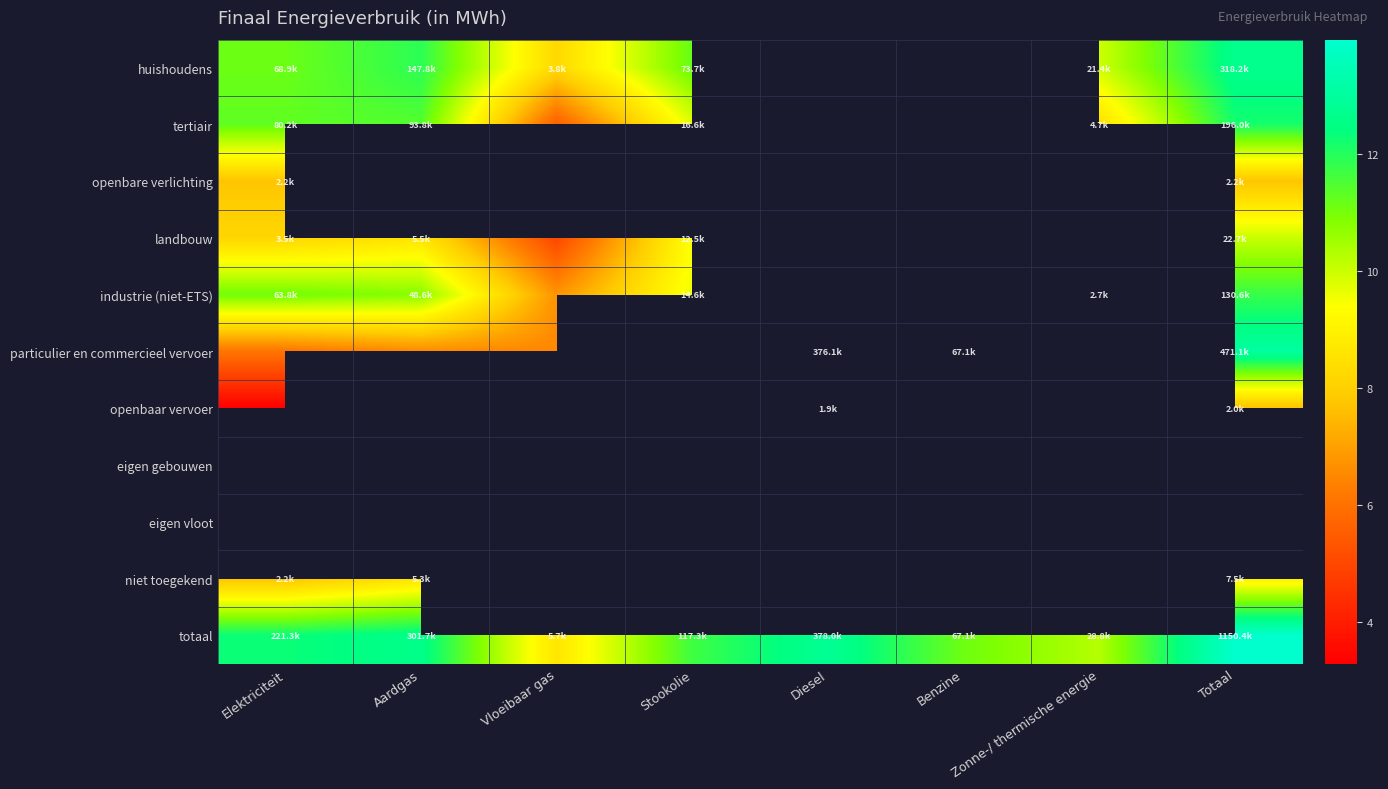

Where does the tertiair series first go above 11?

Elektriciteit